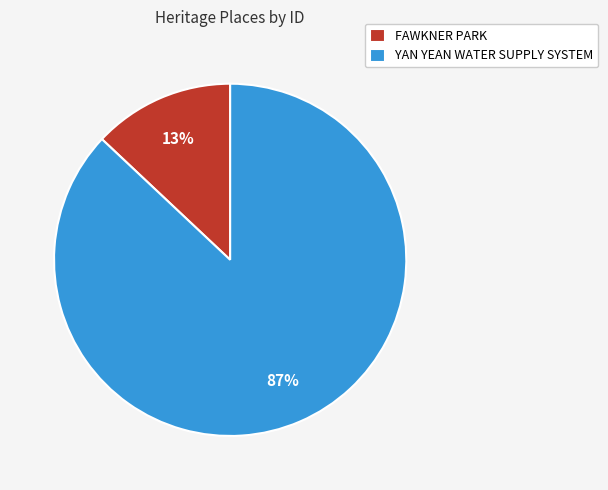

Which slice represents more than half of the pie?

YAN YEAN WATER SUPPLY SYSTEM